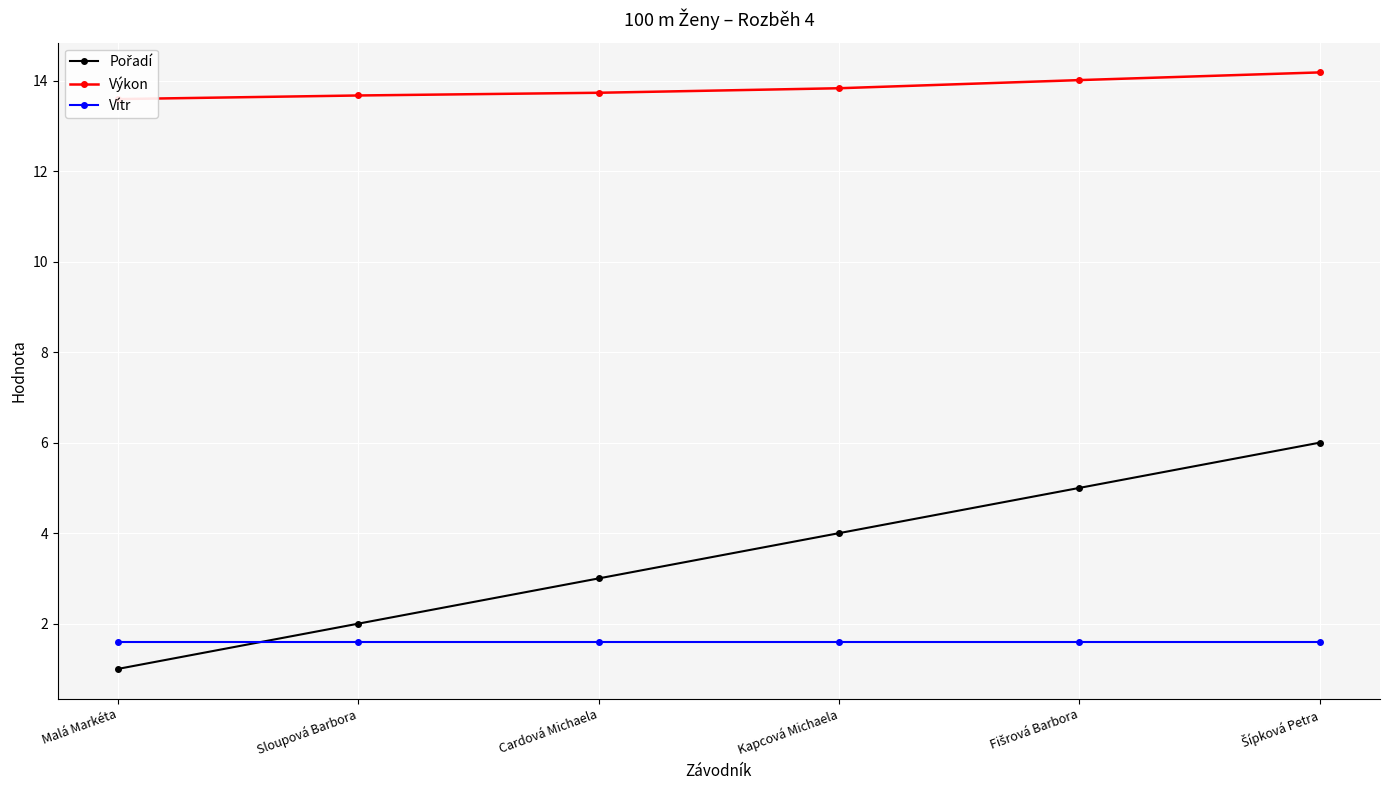

What is the label of the 3rd point from the right?

Kapcová Michaela